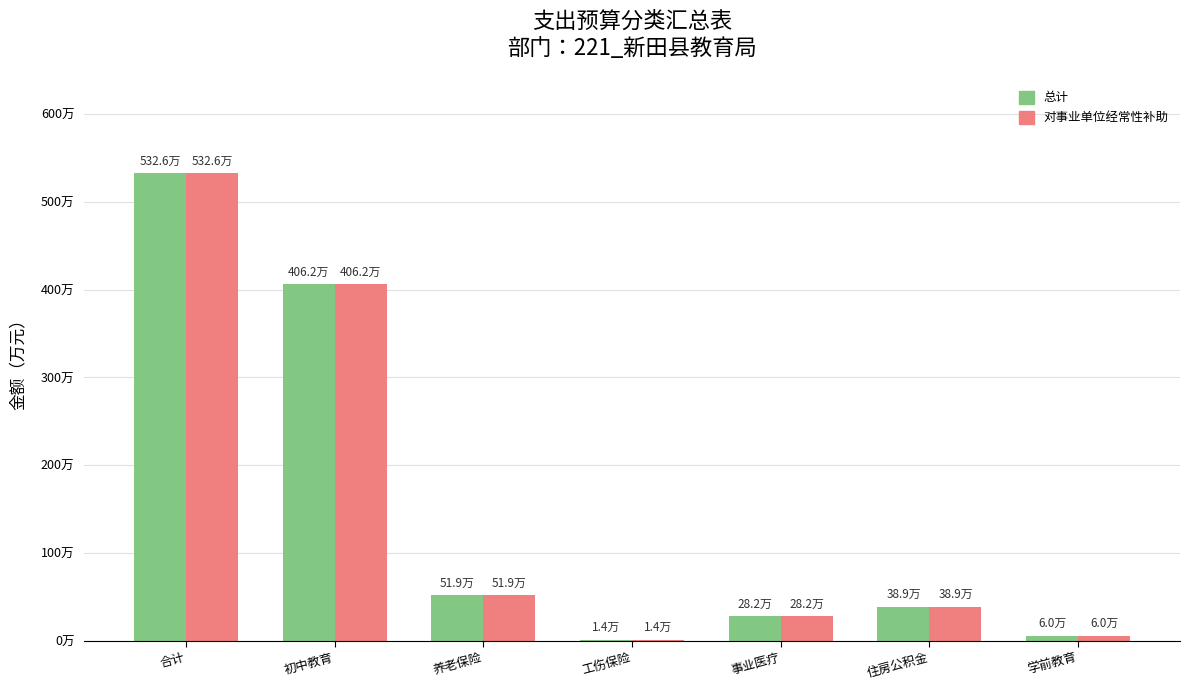

Are the bars horizontal?

No